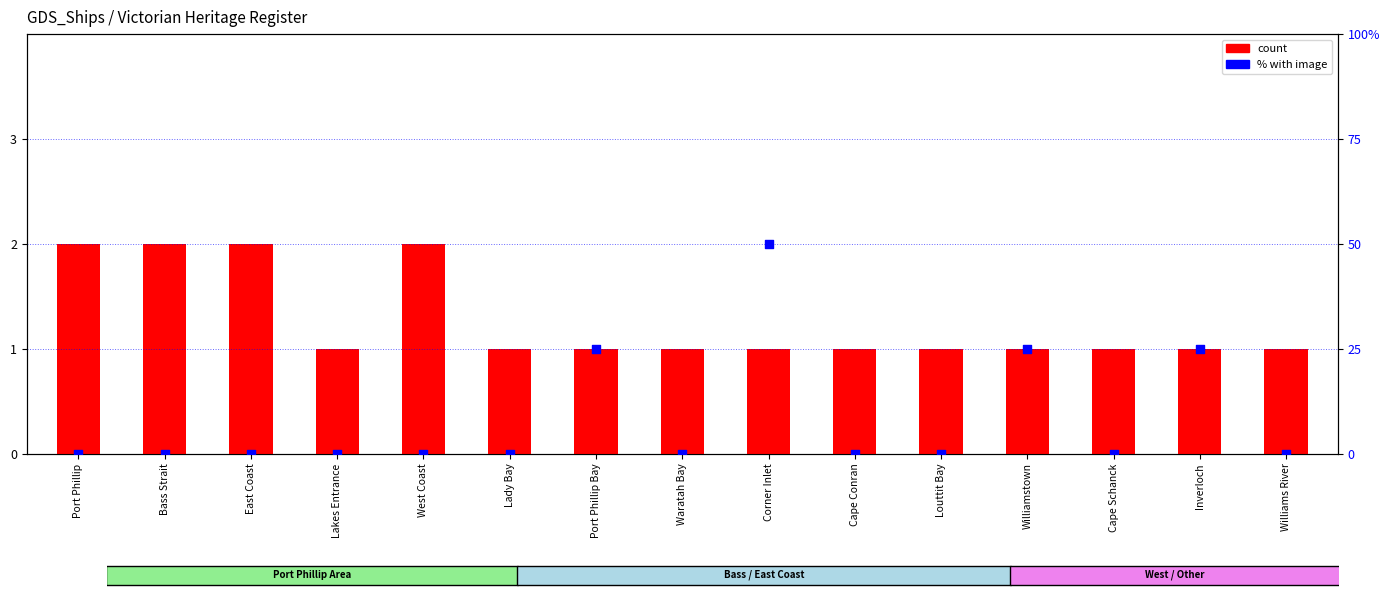

What are all the series names shown in the legend?

count, % with image